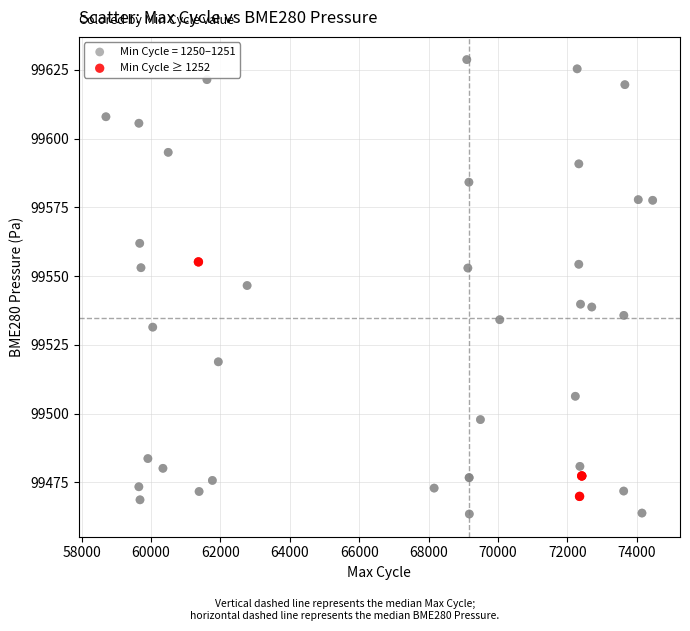

Which series has the widest spread of Y values?

Min Cycle = 1250–1251